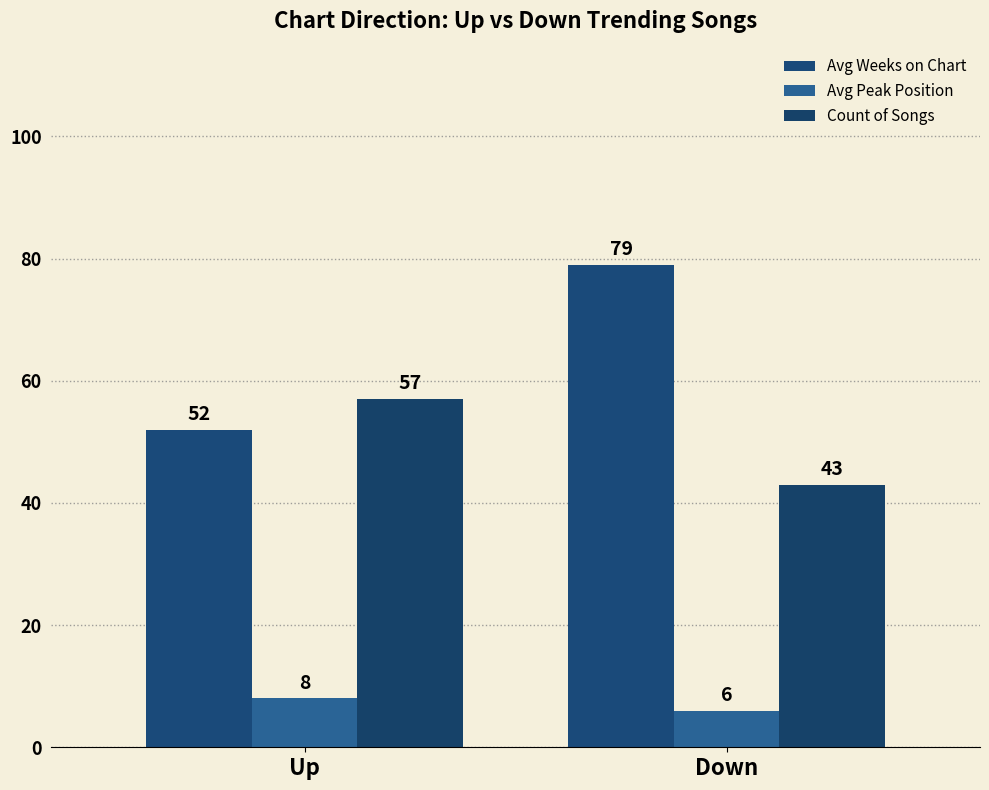

What is the label of the 2nd bar from the right?

Up